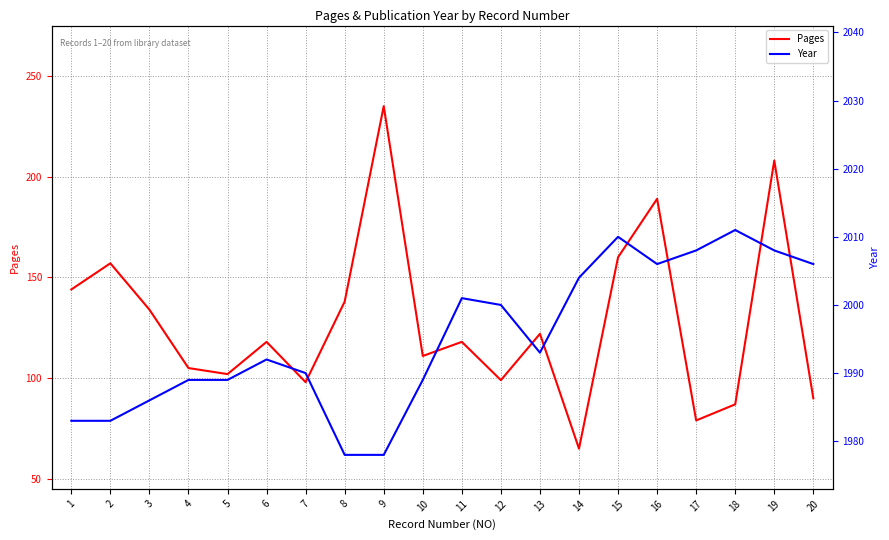

List the series in order of their peak value, lowest first.

Pages, Year